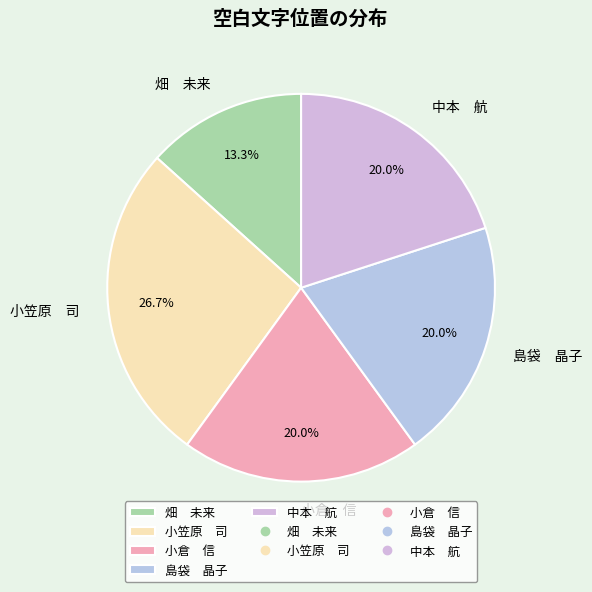

How many slices are in this pie chart?

5